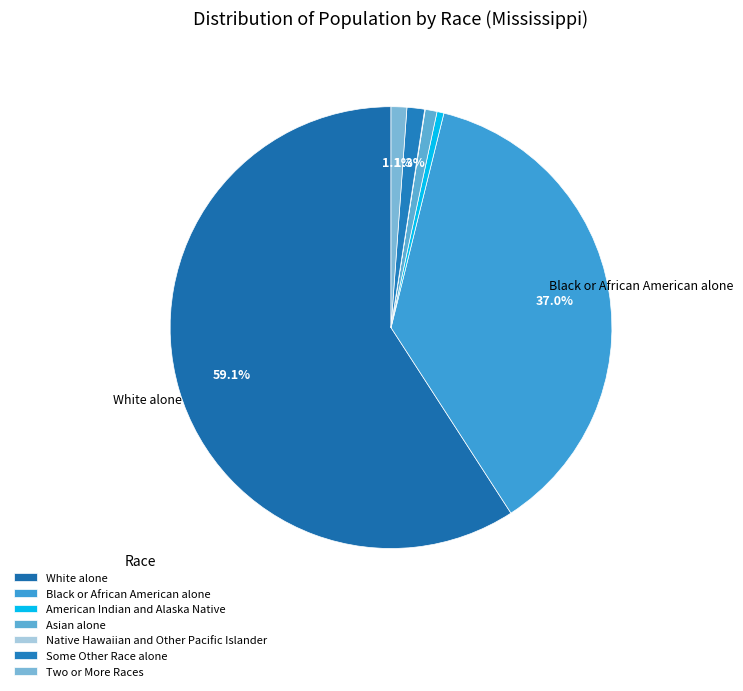

To the nearest percent, what is the average slice percentage?

14%